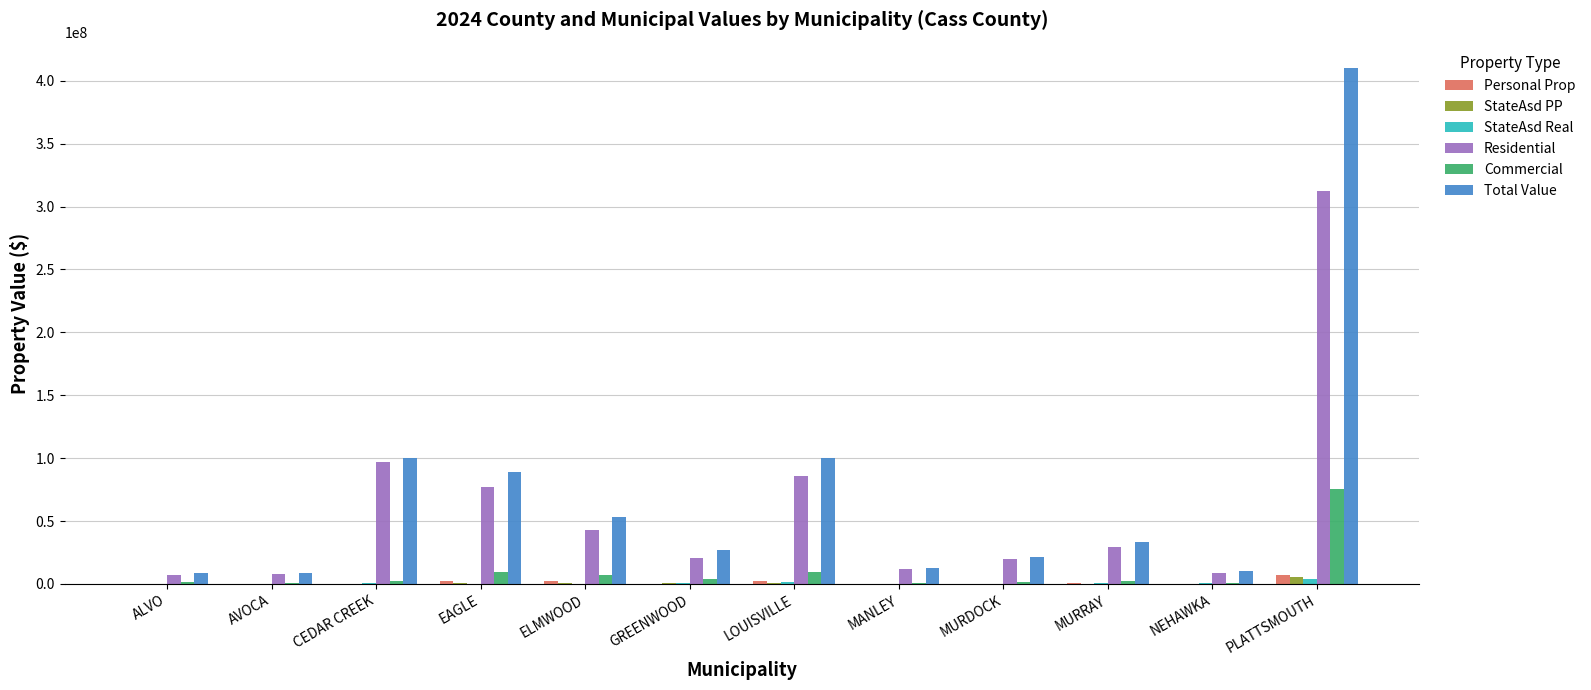

Which series has the widest spread of values?

Total Value